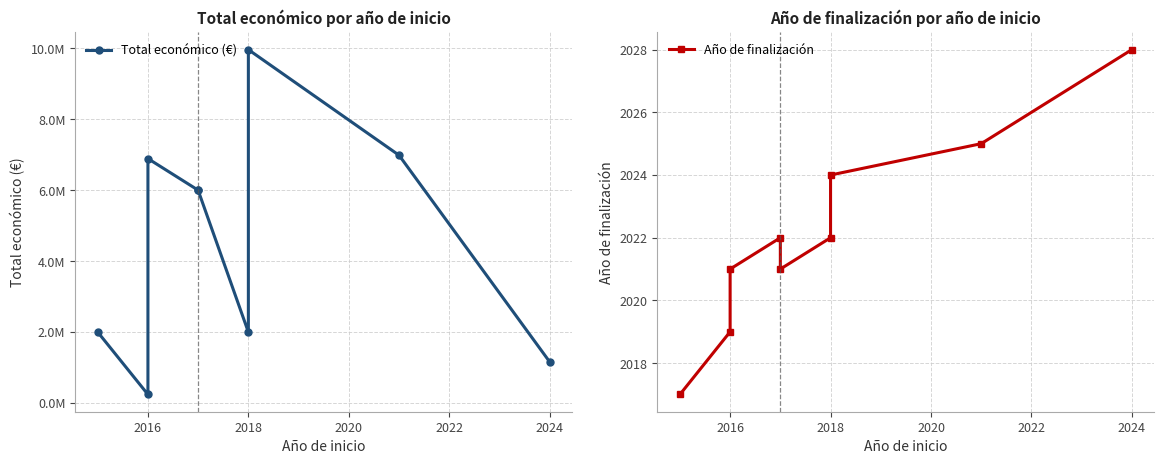

In Año de finalización, how many points are higher than both neighbors (excluding endpoints)?

1